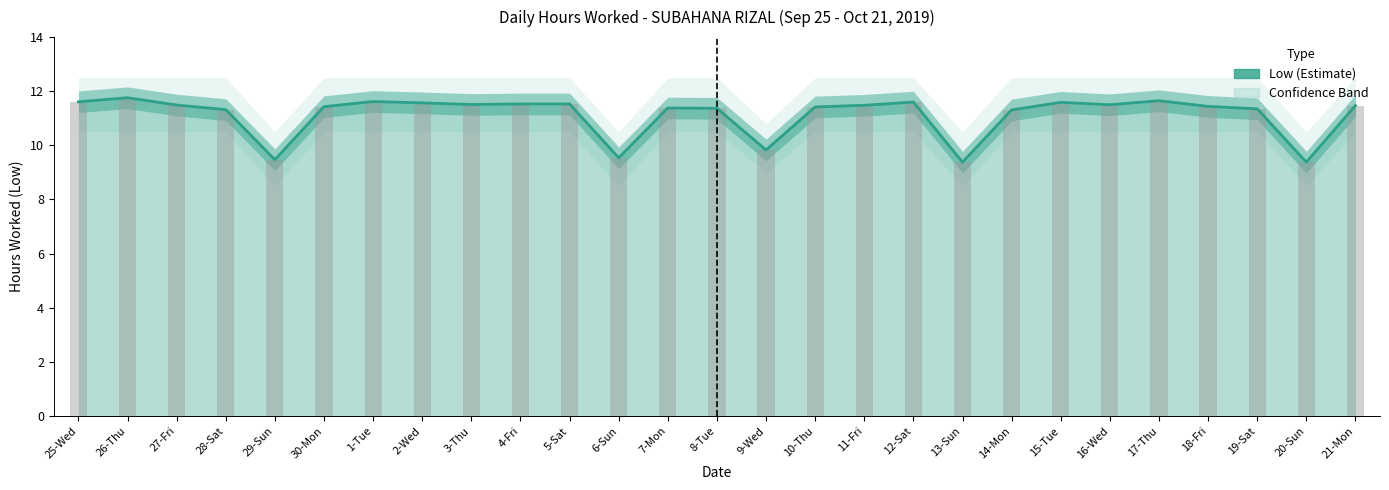

The value at 27-Fri is 11.5. True or false?

True